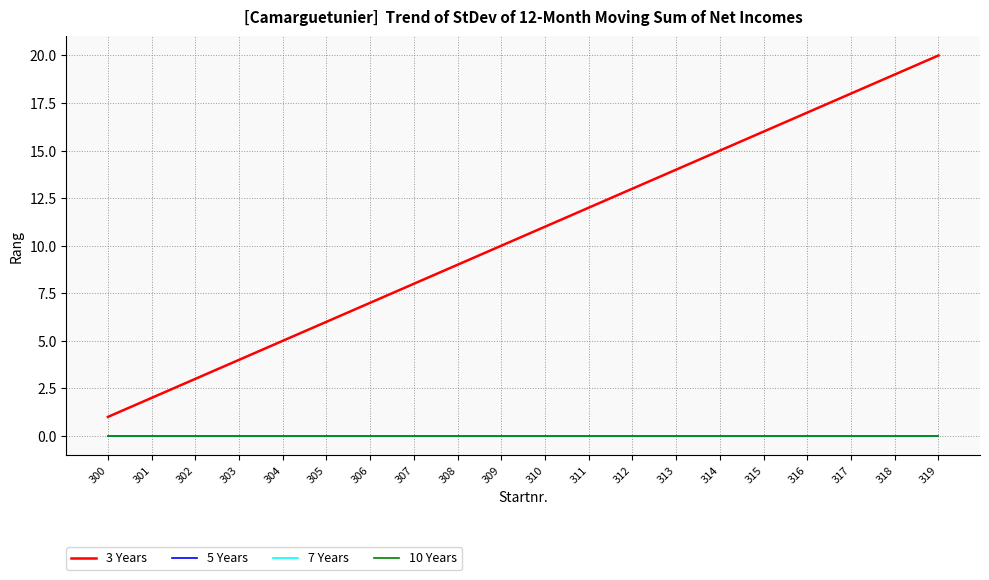

Does the chart have visible grid lines?

Yes